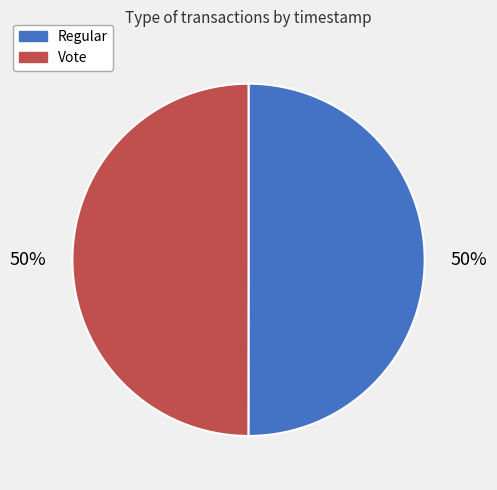

What percentage is the Vote slice, to the nearest percent?

50%